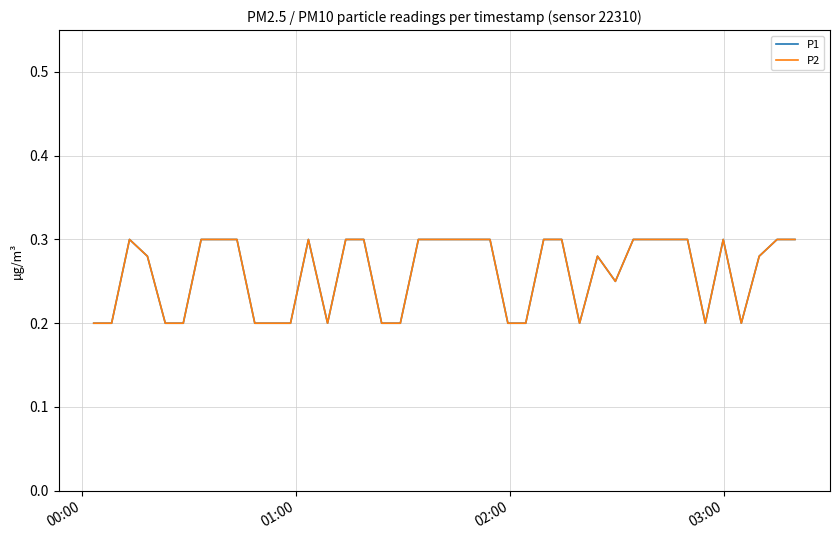

True or false: P1 and P2 intersect in this chart.

False